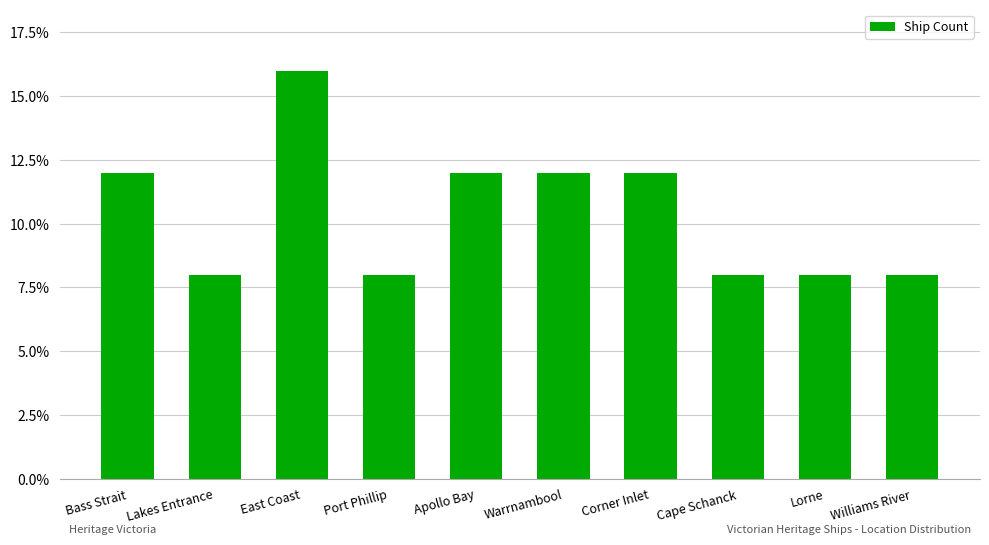

Are the bars horizontal?

No